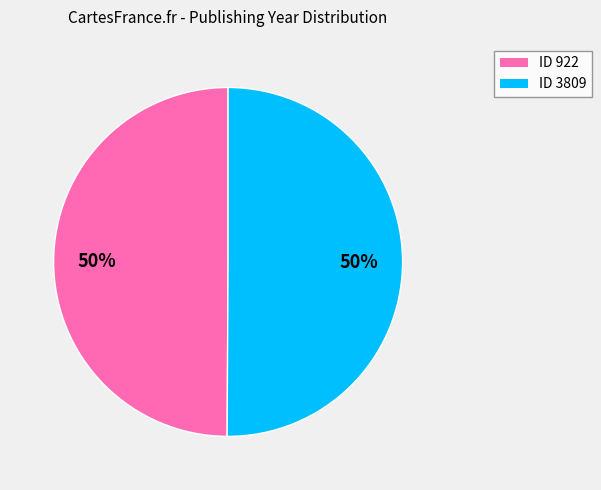

To the nearest percent, what is the average slice percentage?

50%